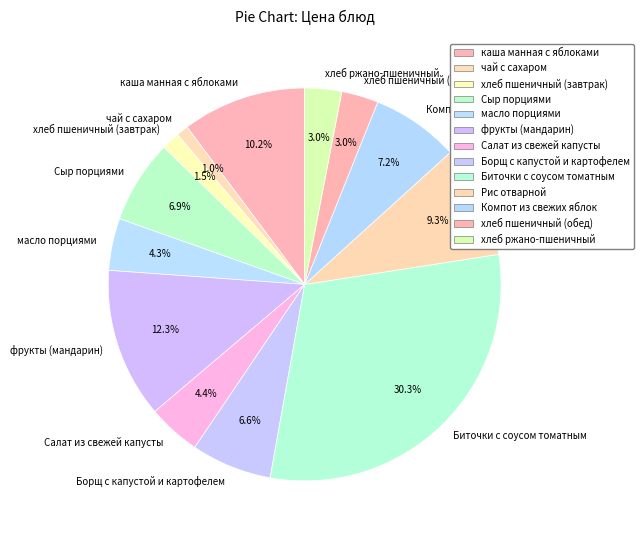

What is the smallest slice in the pie chart?

чай с сахаром